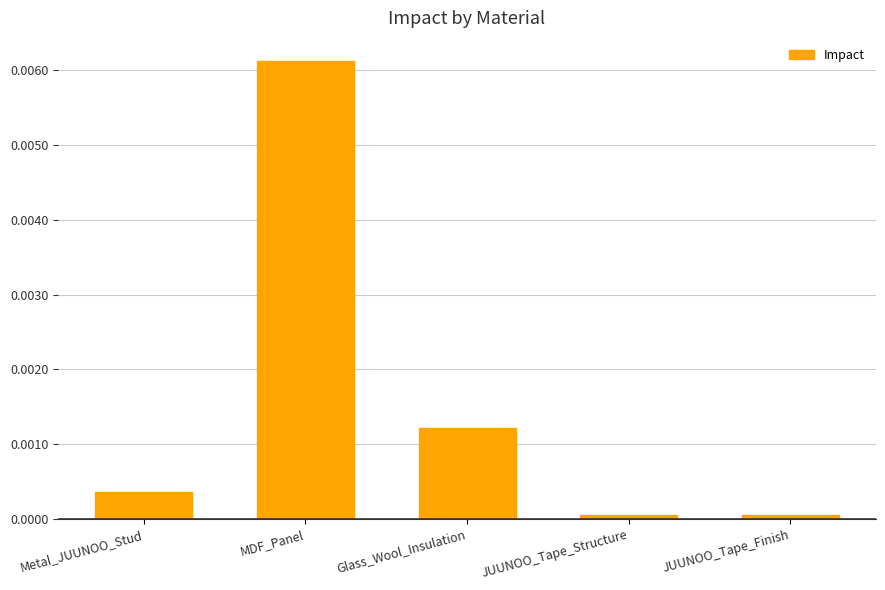

What is the label of the 2nd bar from the right?

JUUNOO_Tape_Structure